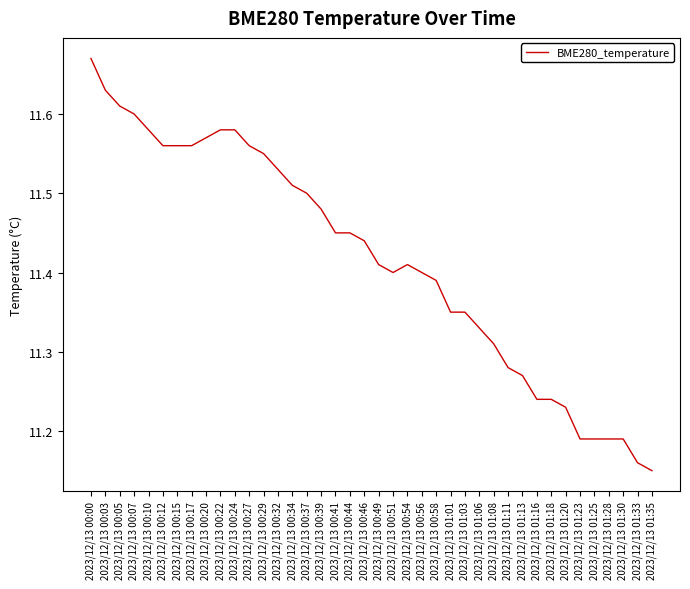

What is the difference between the values at 2023/12/13 01:18 and 2023/12/13 00:10?

0.3